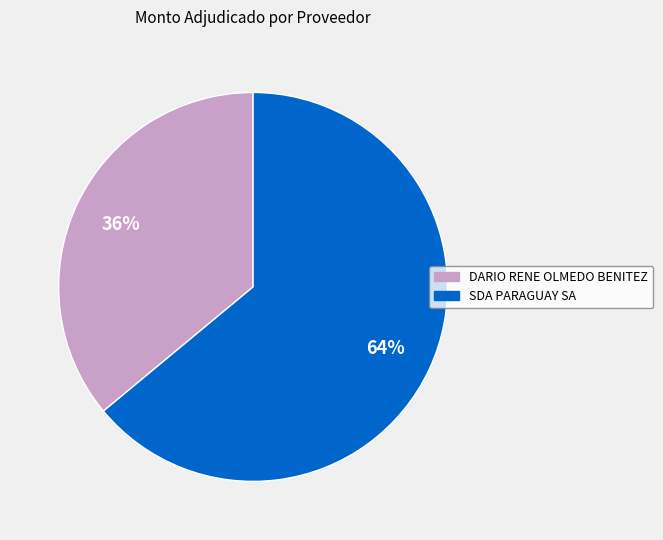

The SDA PARAGUAY SA slice represents 51% of the pie. True or false?

False